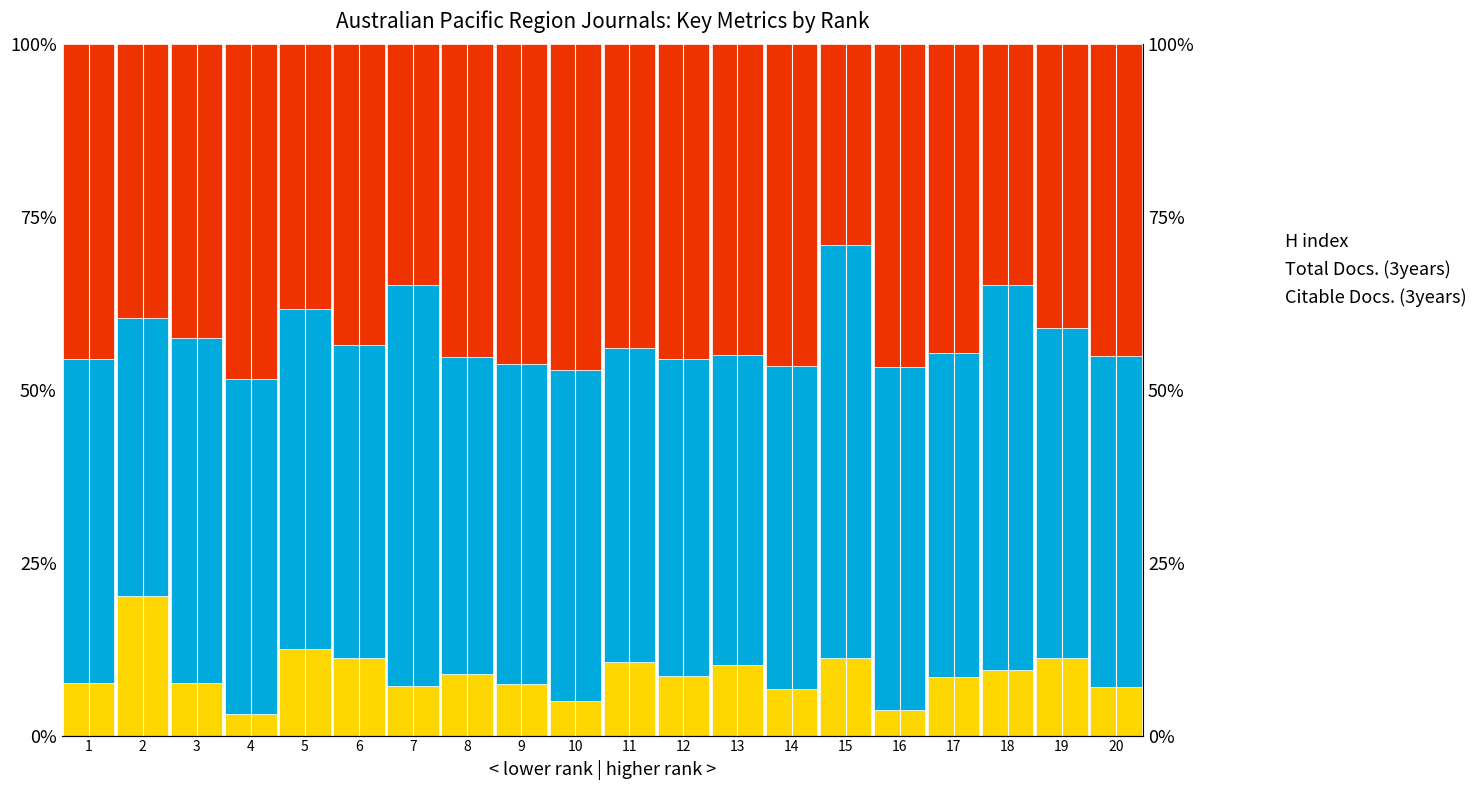

What is the difference between the Citable Docs. (3years) values at 6 and 4?

4.9